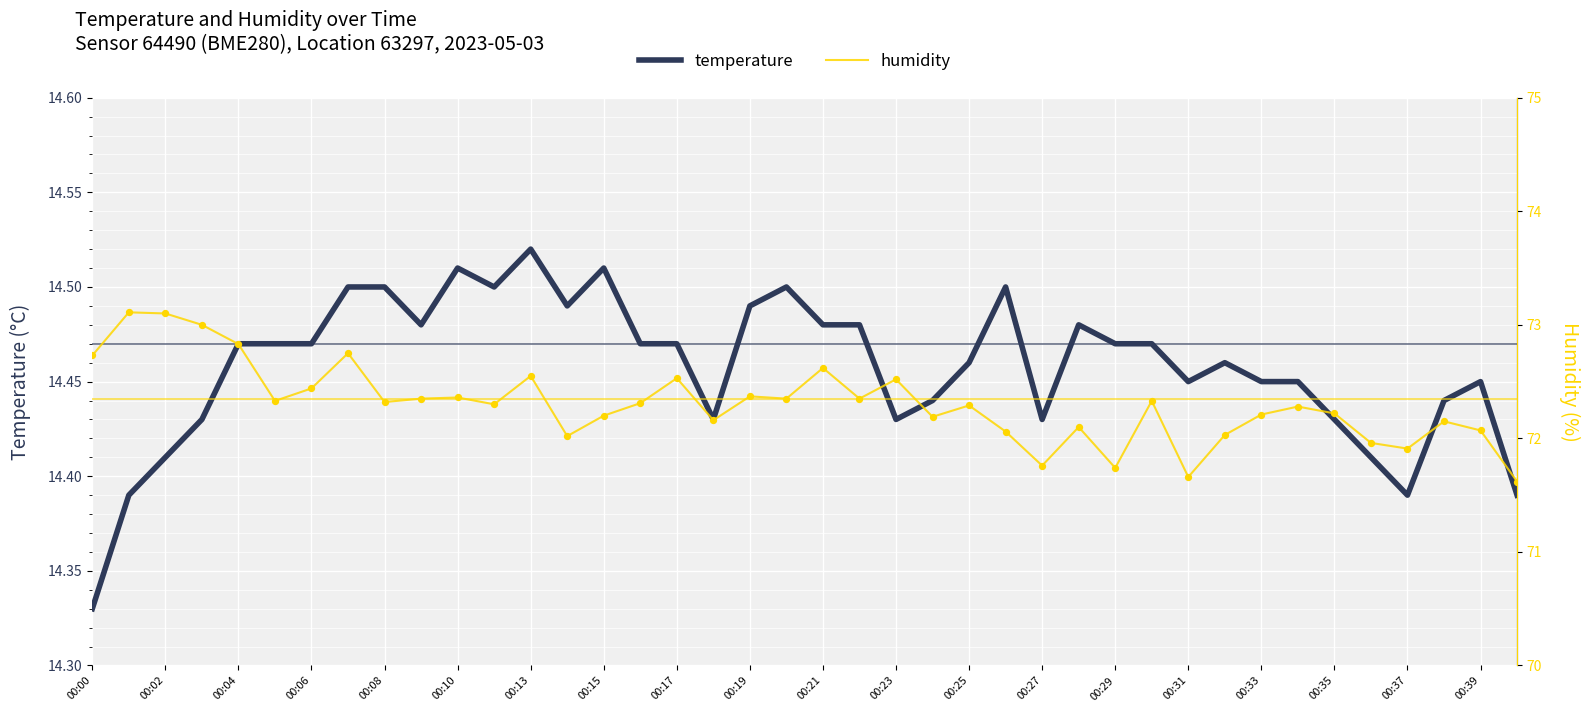

Which series contains the highest Y value?

humidity